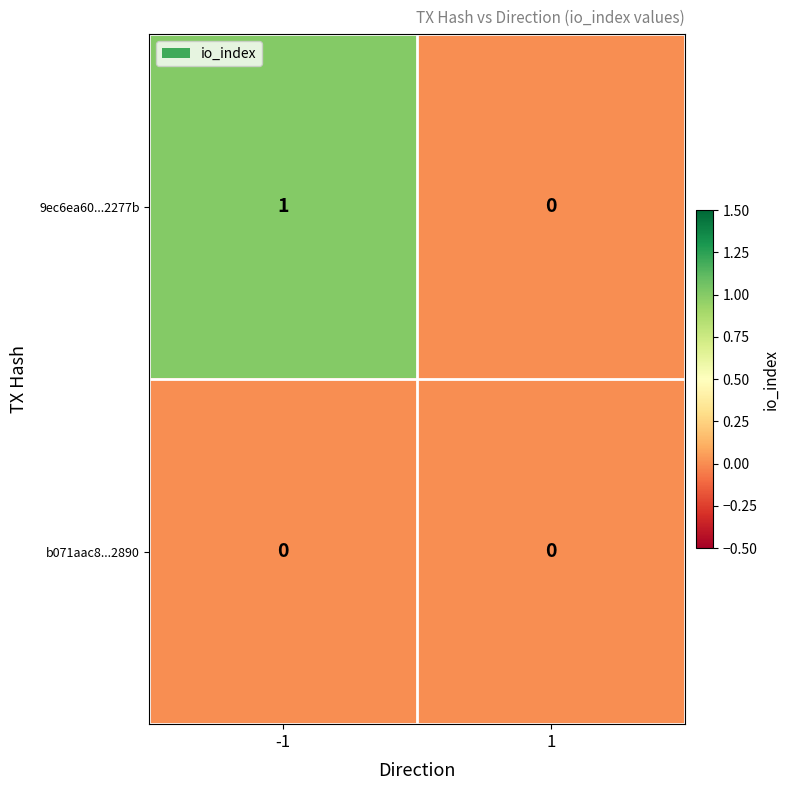

Is it true that 9ec6ea60...2277b equals 0 at -1?

False